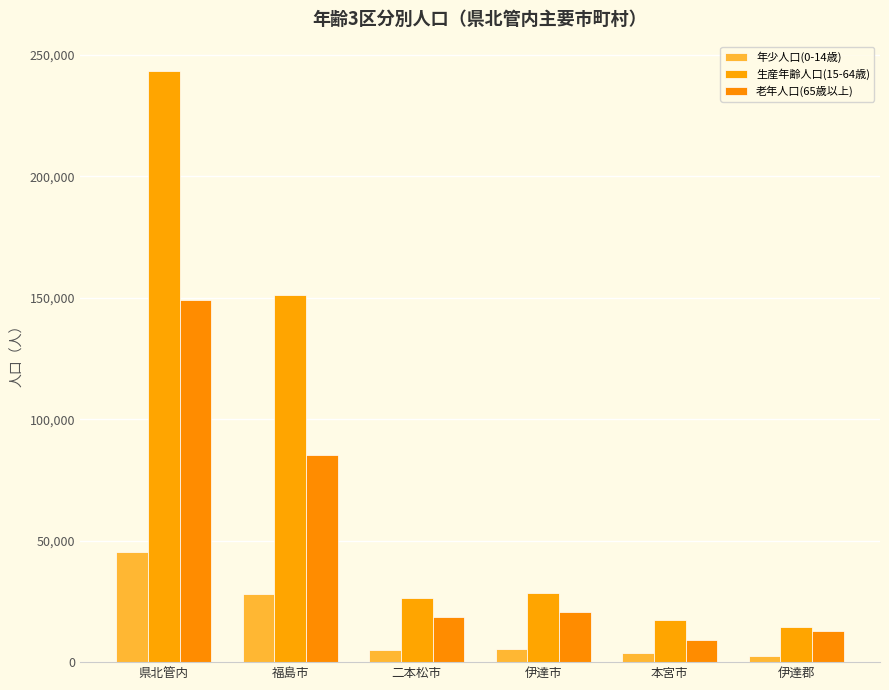

What is the average value of the 老年人口(65歳以上) series?

49228